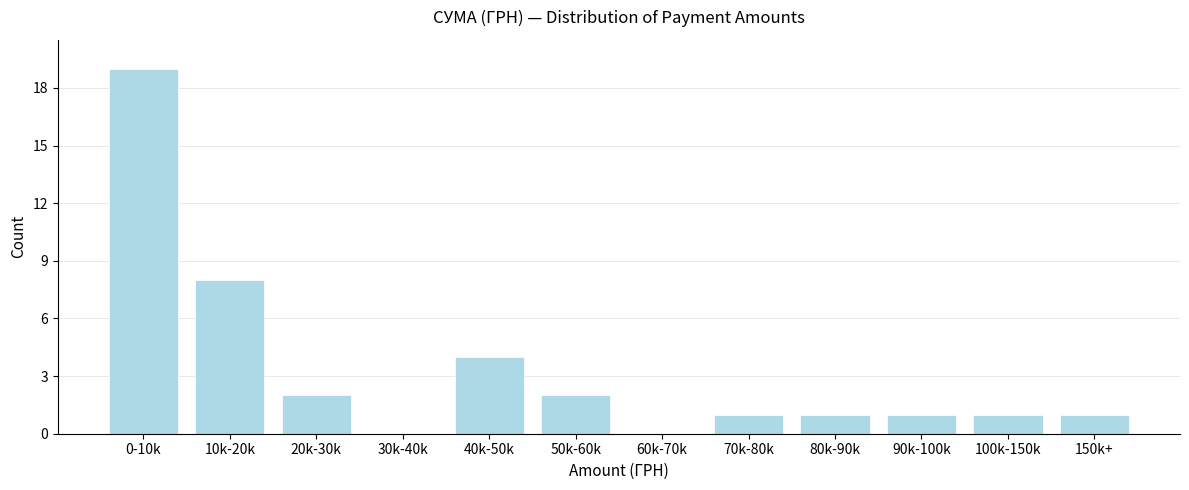

Reading left to right, extract all data points from this chart.

0-10k=19	10k-20k=8	20k-30k=2	30k-40k=0	40k-50k=4	50k-60k=2	60k-70k=0	70k-80k=1	80k-90k=1	90k-100k=1	100k-150k=1	150k+=1